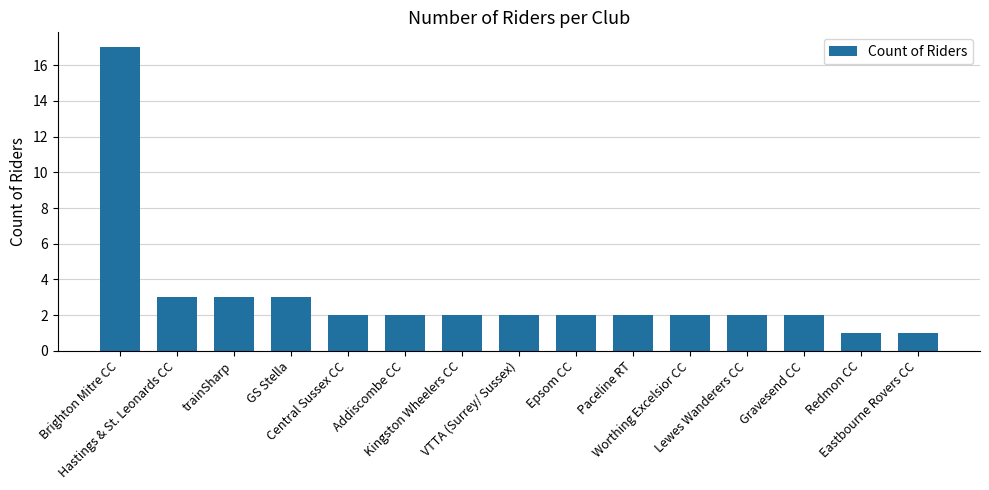

What is the sum of all values?

46